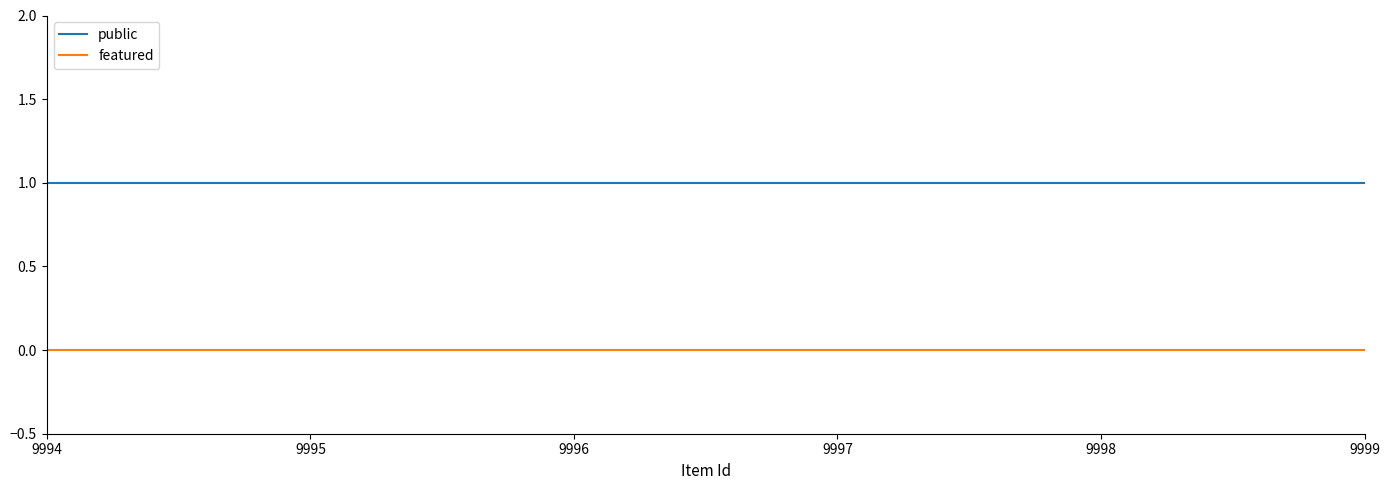

Is it true that featured equals 0 at 9999?

True